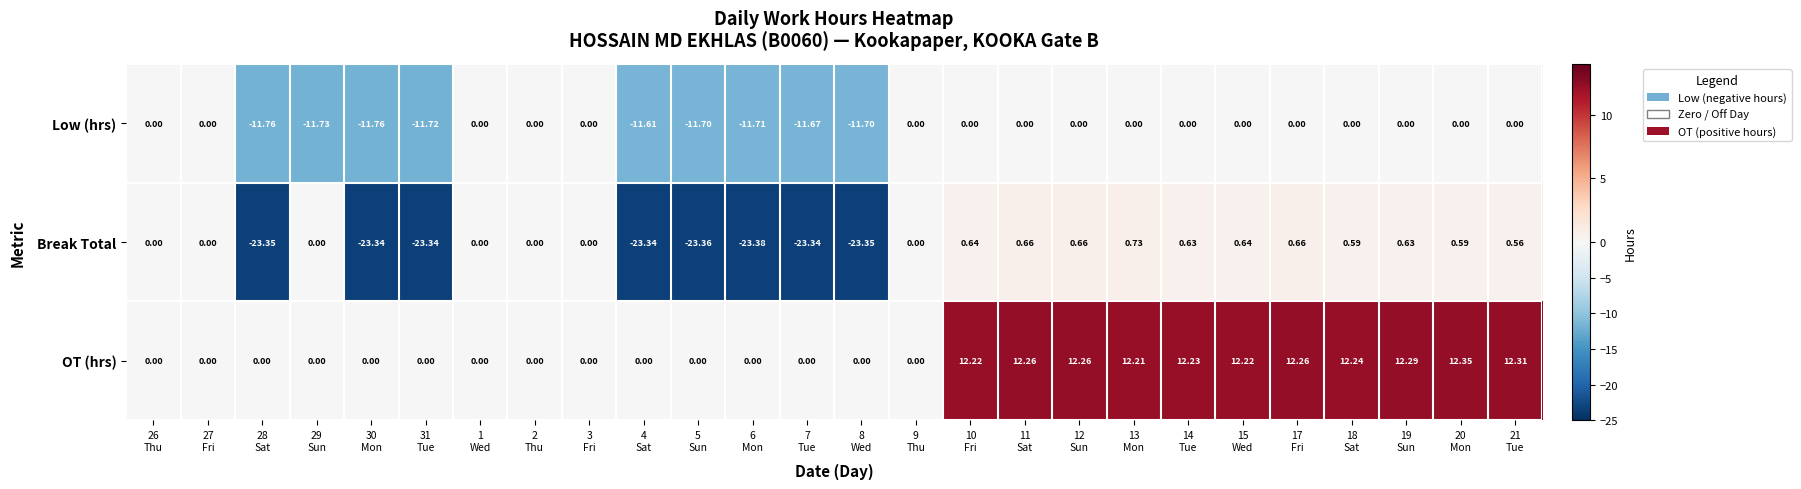

List the series in order of their overall mean, highest first.

OT (hrs), Low (hrs), Break Total